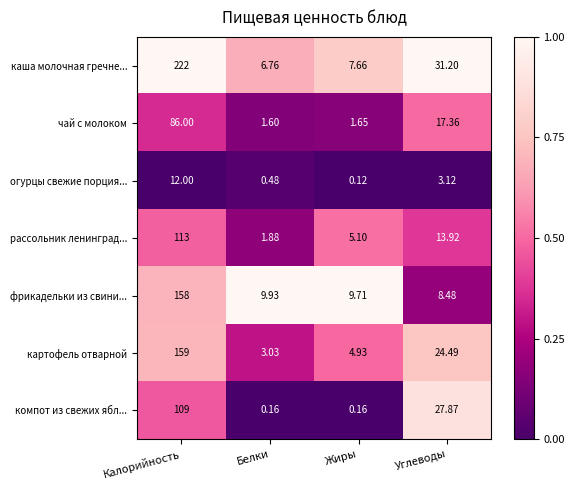

Which series has the largest total across all categories?

каша молочная гречне...